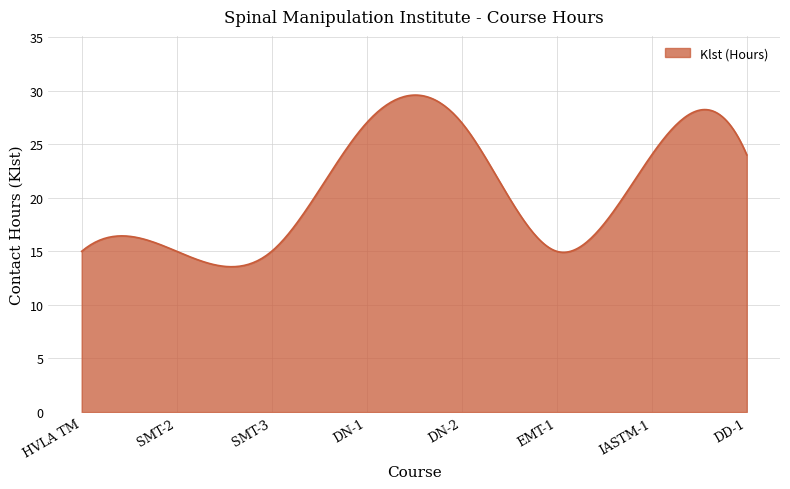

What is the minimum value shown in the chart?

13.6